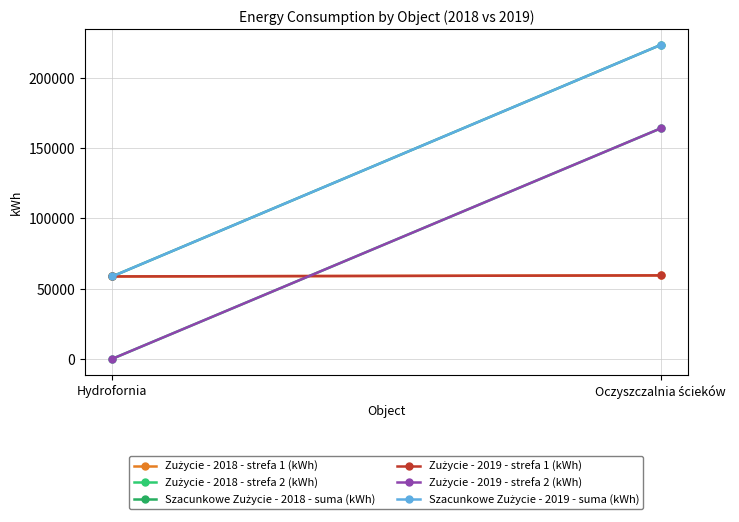

What is the approximate value of Zużycie - 2018 - strefa 2 (kWh) at Oczyszczalnia ścieków, to the nearest 100?

163800